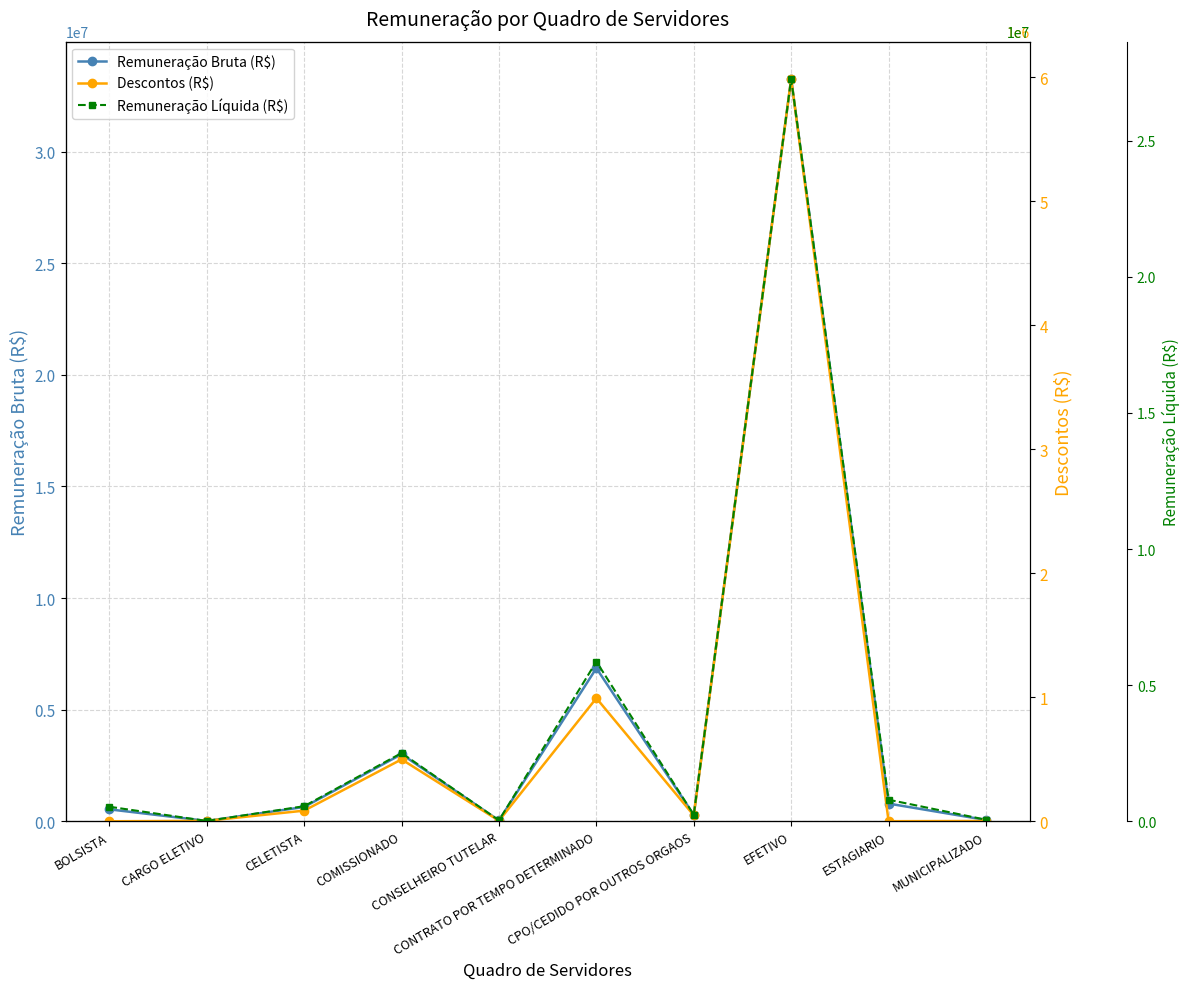

True or false: Remuneração Bruta (R$) and Remuneração Líquida (R$) cross at least once.

False